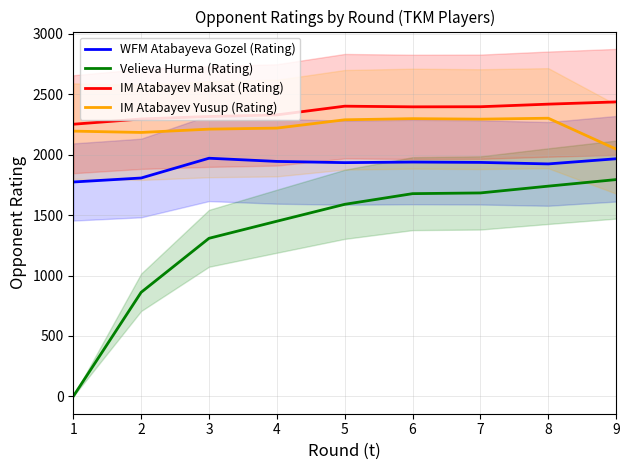

True or false: Velieva Hurma (Rating) and IM Atabayev Maksat (Rating) cross at least once.

False